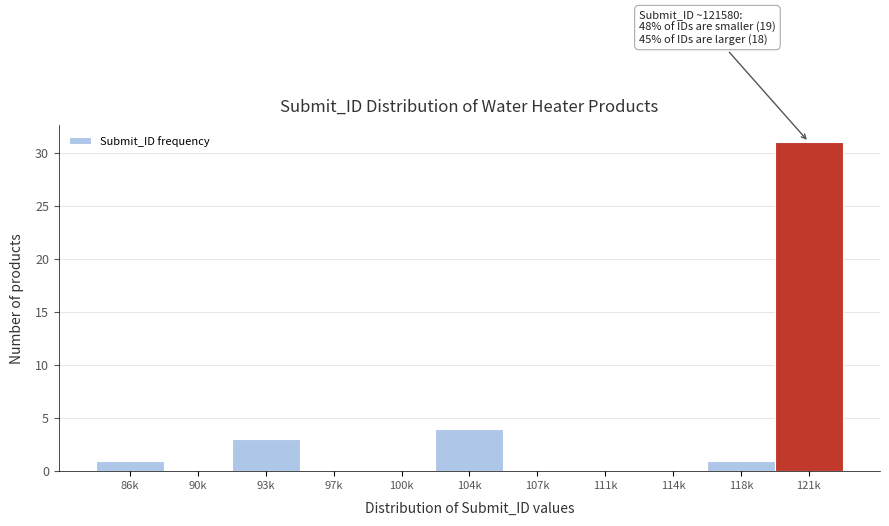

Reading right to left, extract all data points from this chart.

121k=31	118k=1	114k=0	111k=0	107k=0	104k=4	100k=0	97k=0	93k=3	90k=0	86k=1